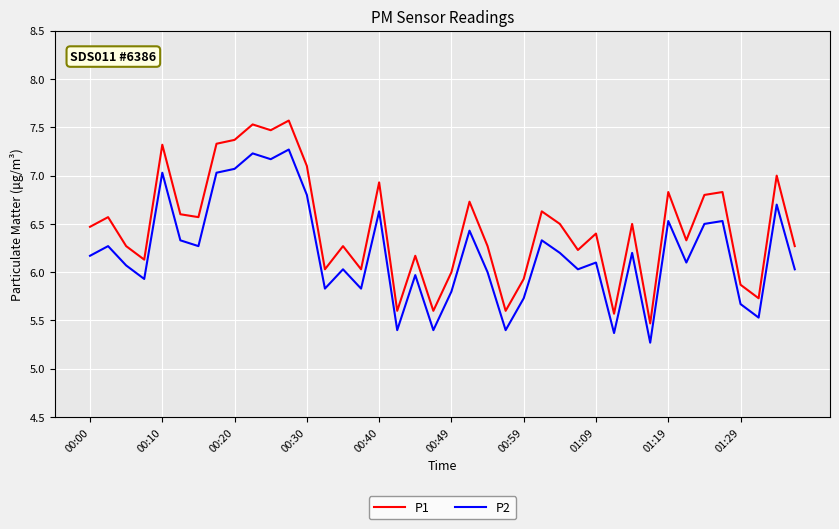

True or false: P2 and P1 cross at least once.

False